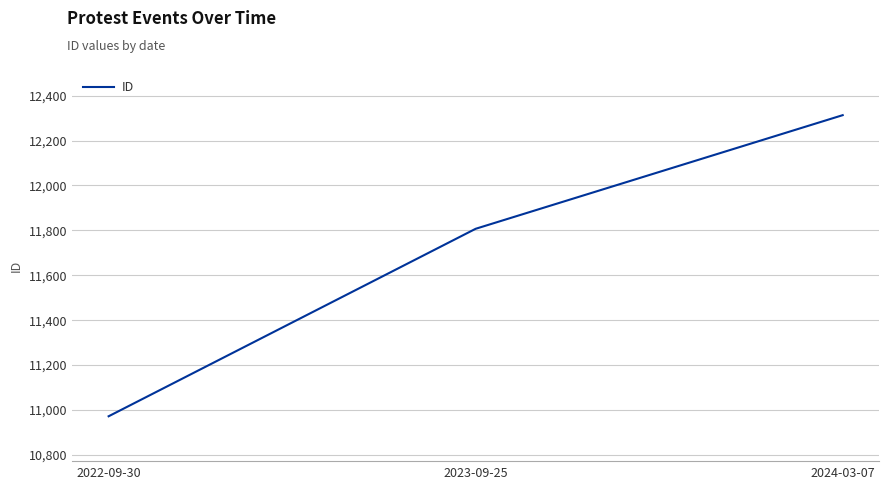

Rank the categories by value from lowest to highest.

2022-09-30, 2023-09-25, 2024-03-07